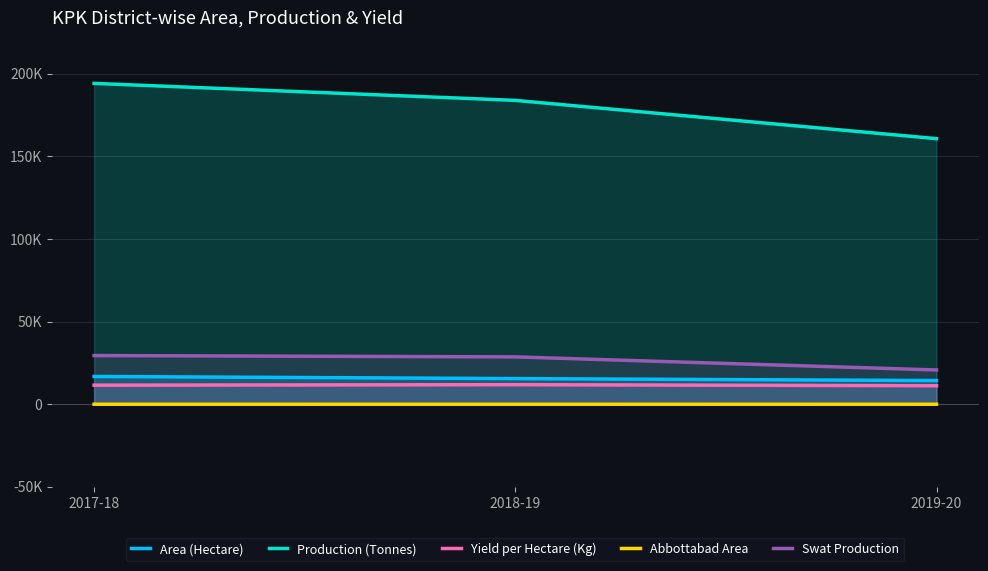

Which series has the largest total across all categories?

Production (Tonnes)